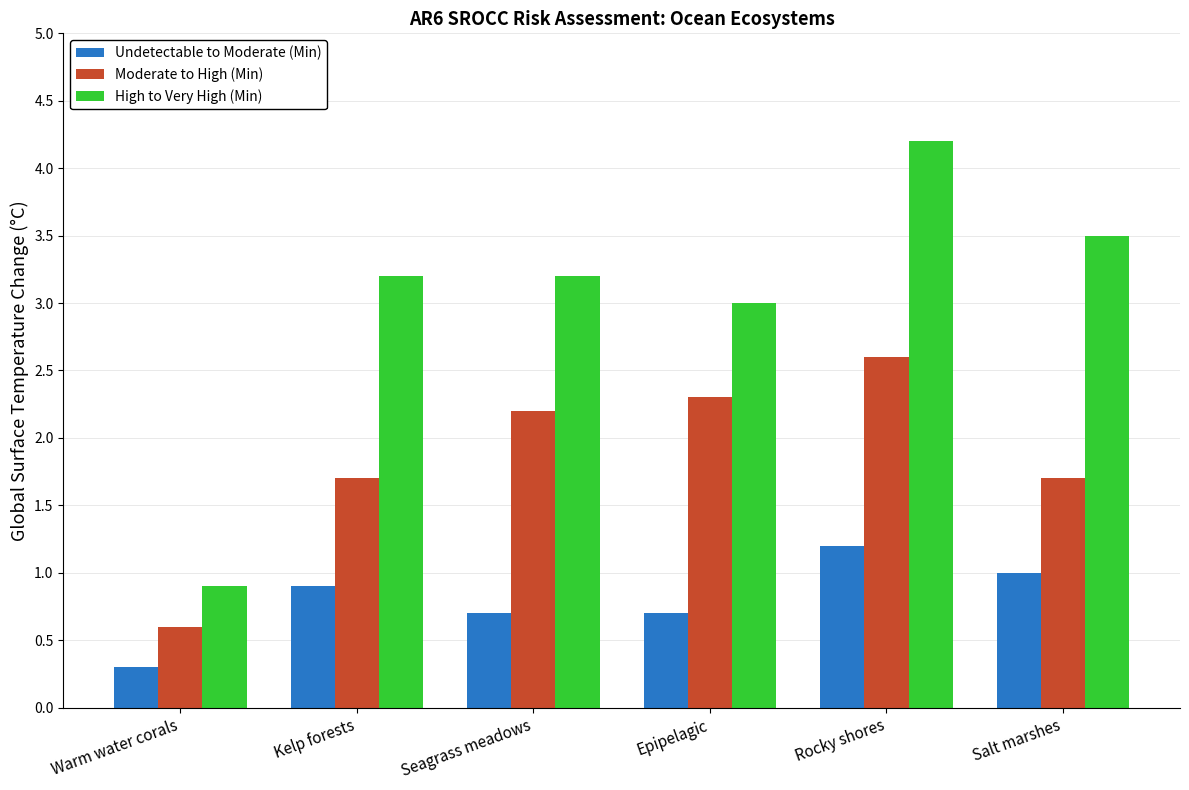

Rank the series at Seagrass meadows from highest to lowest value.

High to Very High (Min), Moderate to High (Min), Undetectable to Moderate (Min)